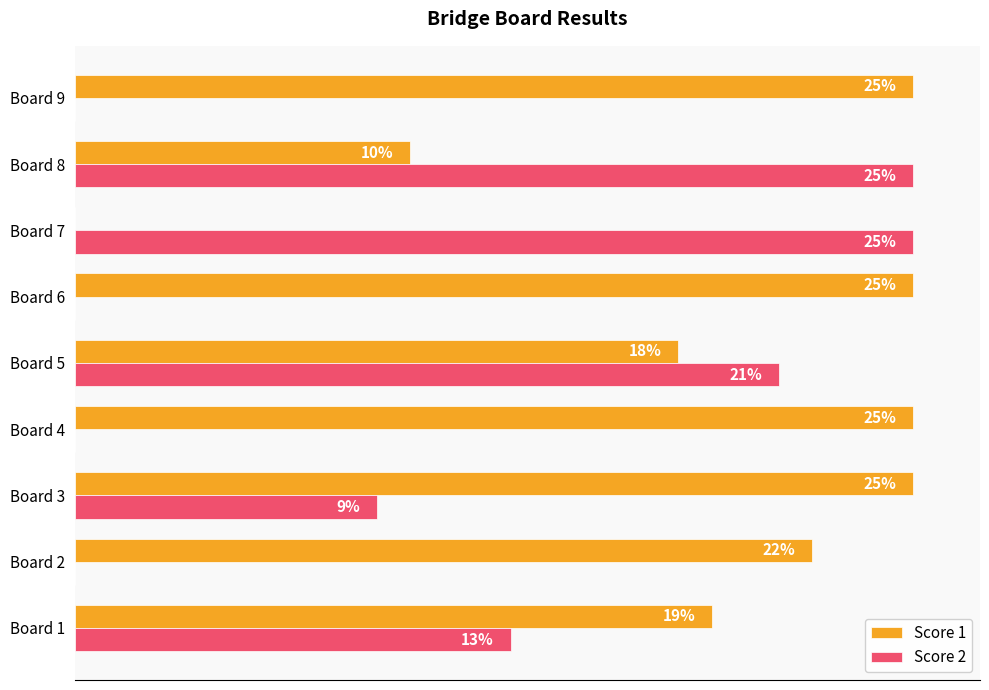

At which category is the sum across all series the highest?

Board 5